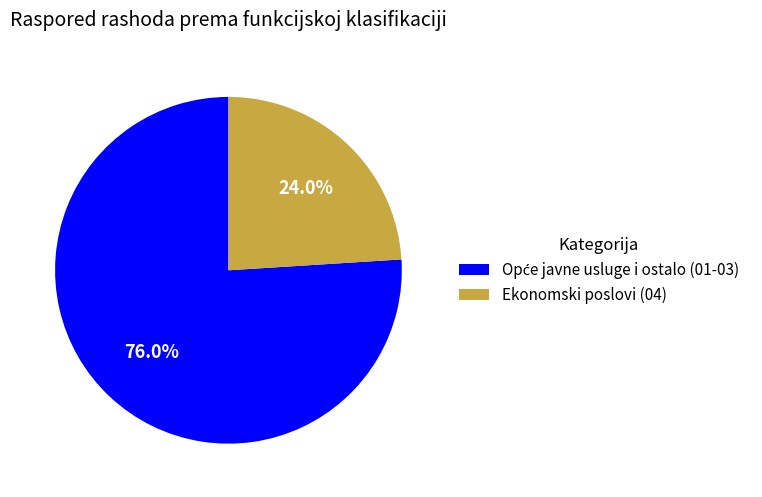

What is the smallest slice in the pie chart?

Ekonomski poslovi